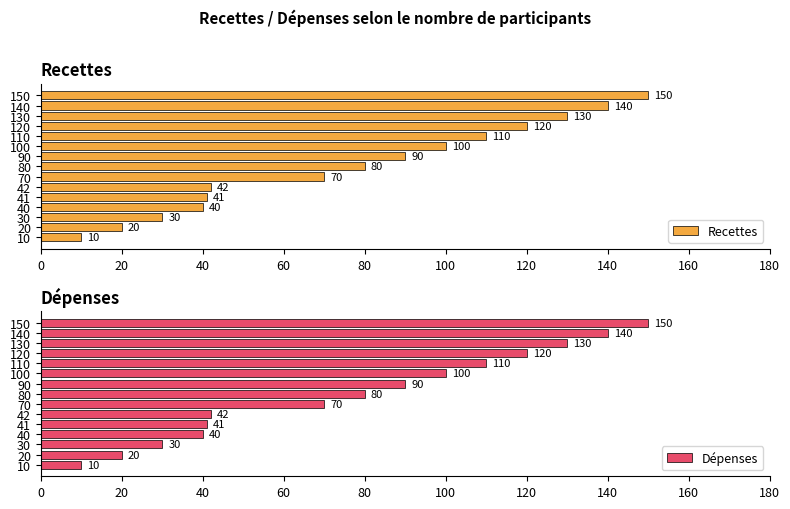

Count the number of data series in this chart.

2